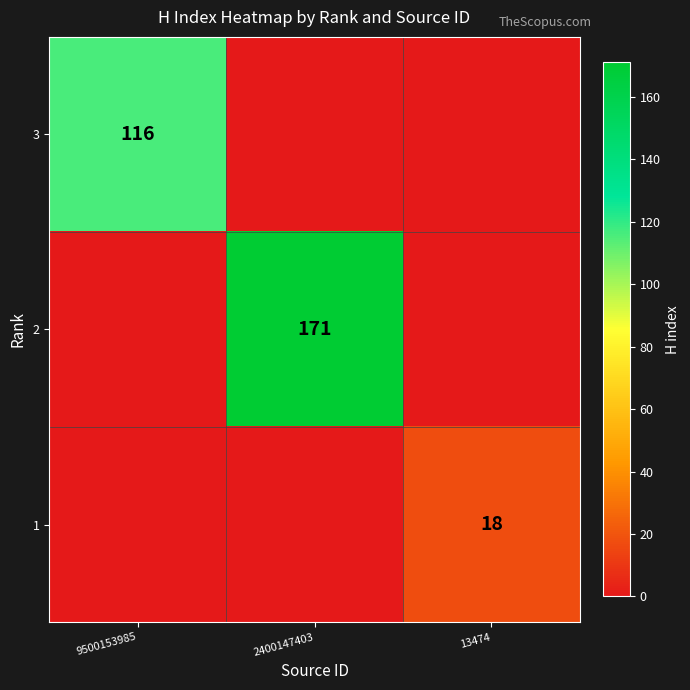

Count the number of data series in this chart.

3